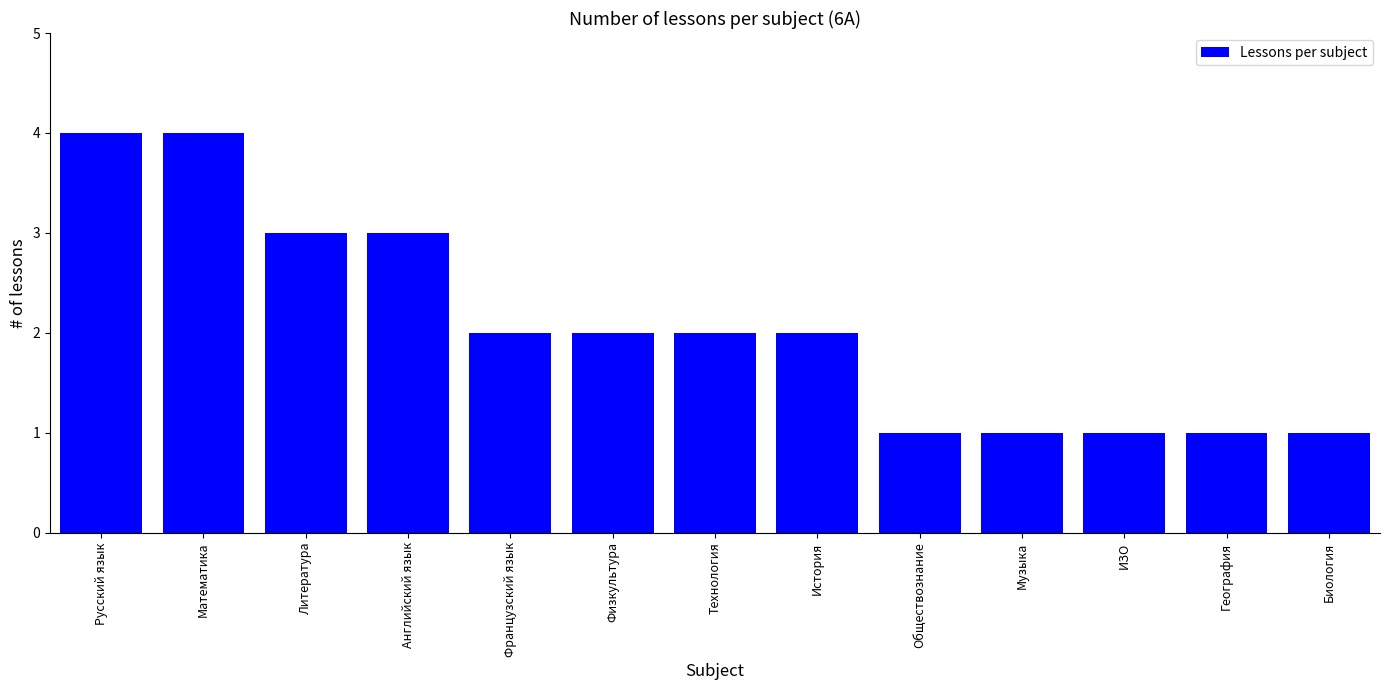

What is the maximum value shown in the chart?

4